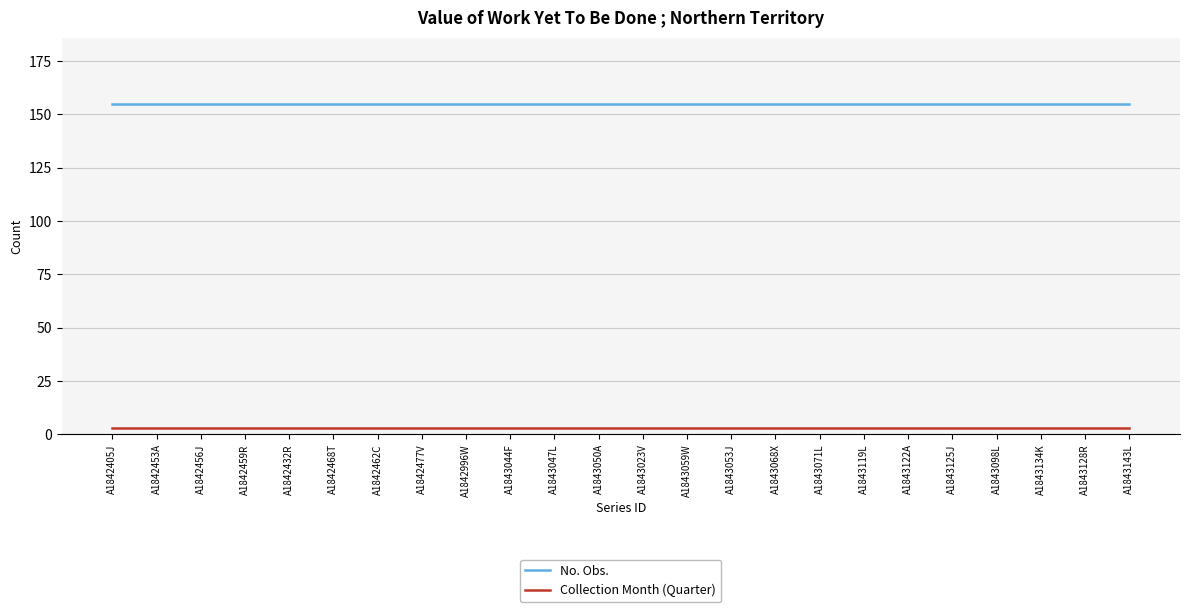

What is the highest value of the No. Obs. series?

155